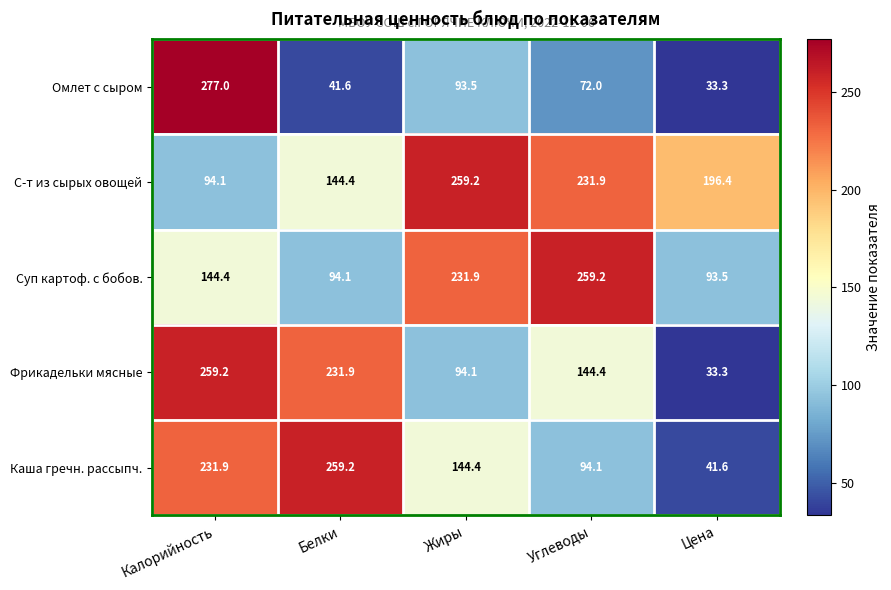

At which category is the sum across all series the highest?

Калорийность